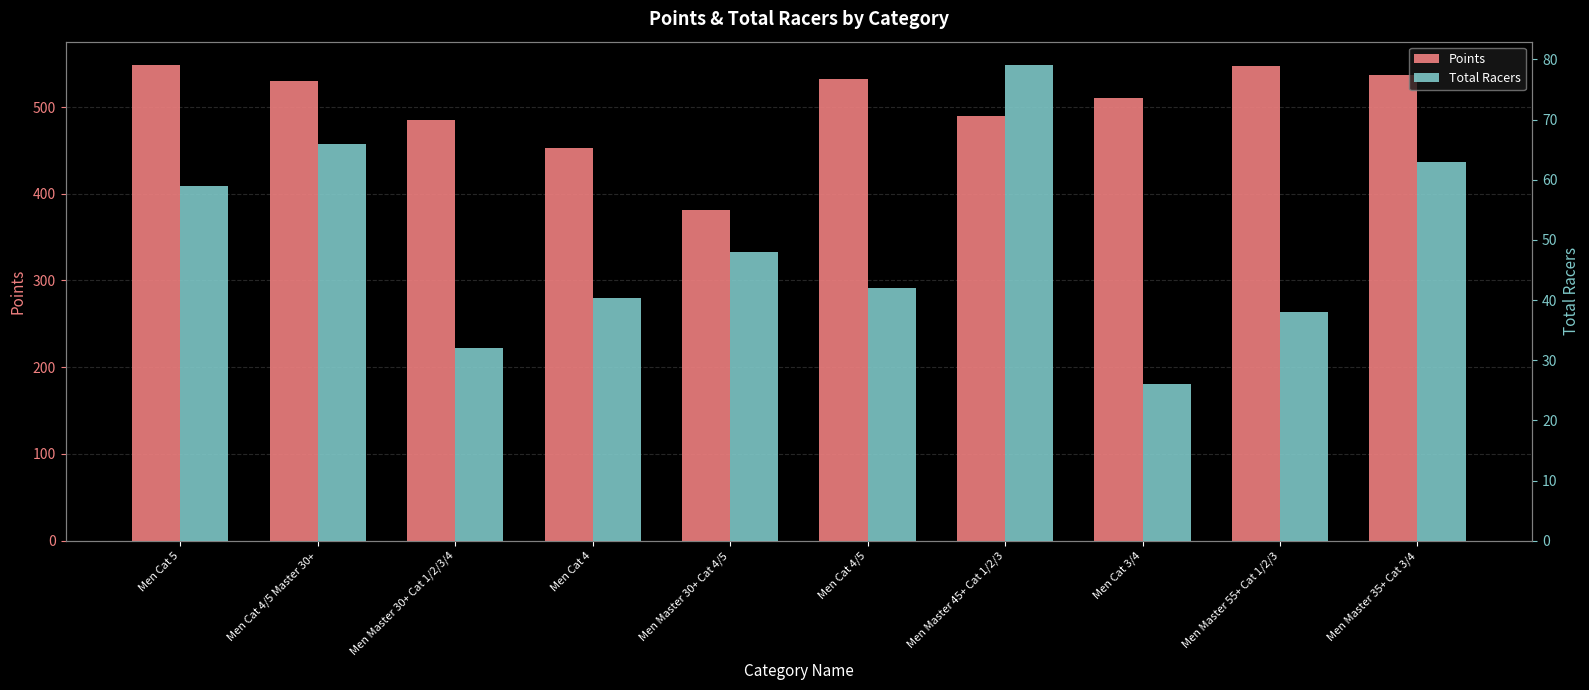

At which category is the sum across all series the highest?

Men Cat 5